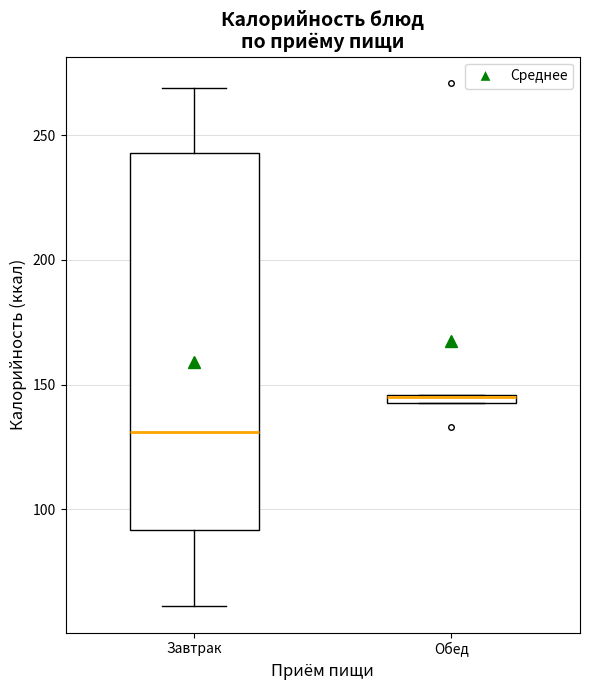

Where is the lower edge of the box for Обед on the y-axis? The values are not printed on the chart, so give them approximately, as read against the axis.

140